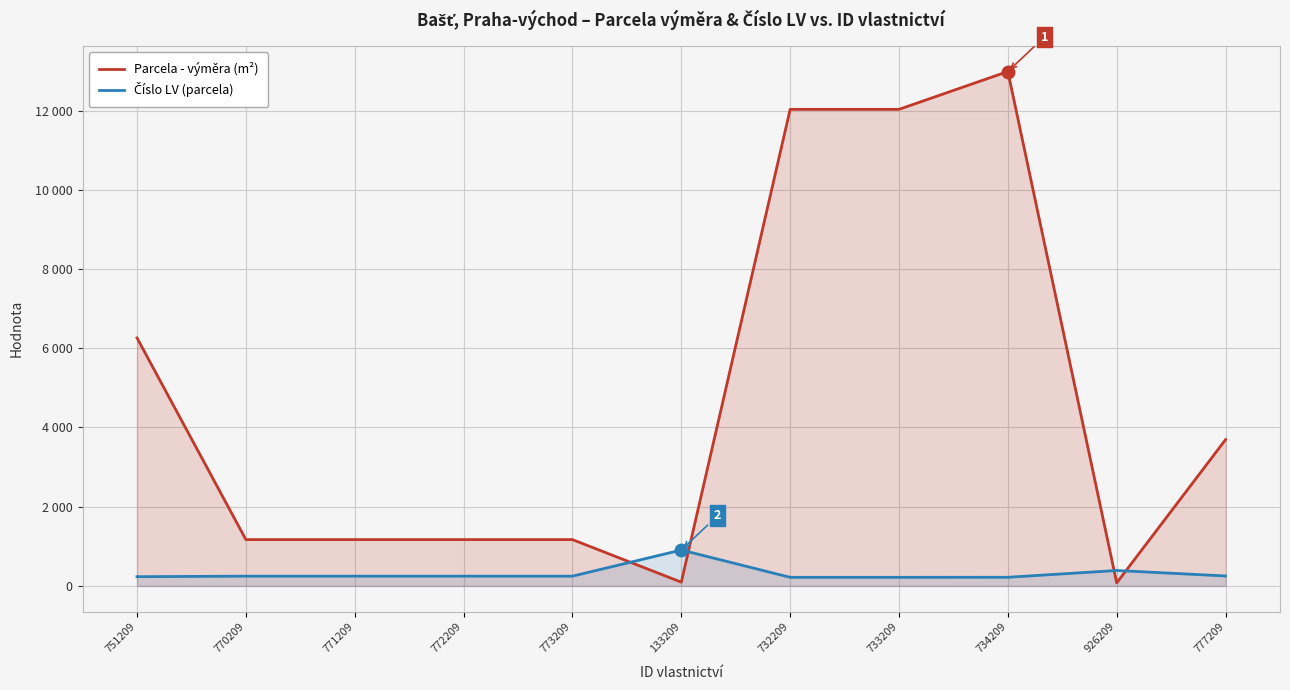

Rank the series by their maximum value, from lowest to highest.

Číslo LV (parcela), Parcela - výměra (m²)